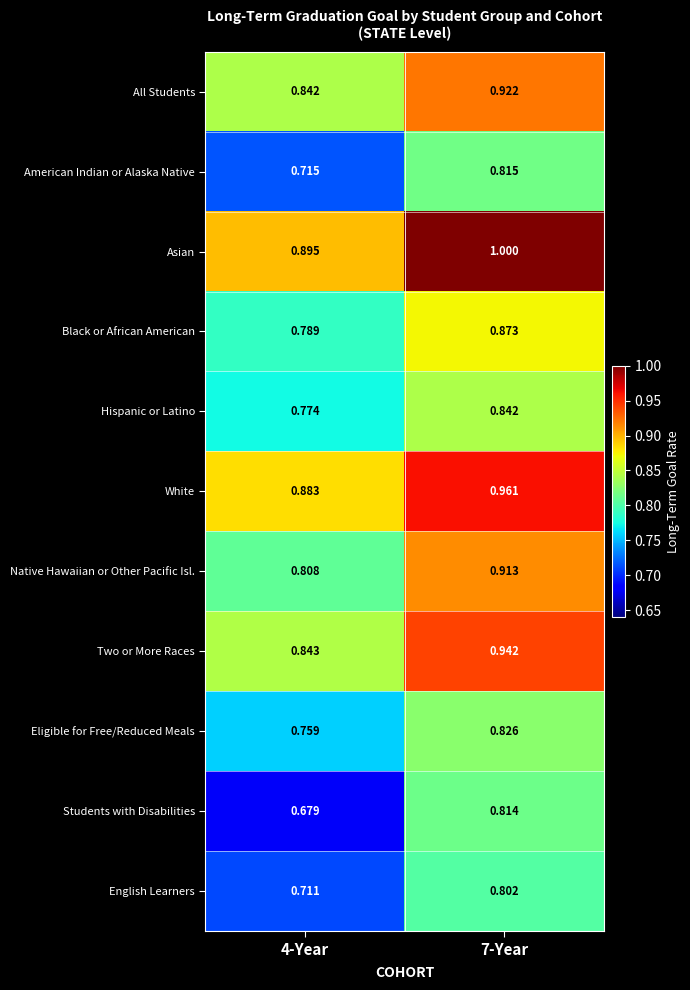

Rank the series by their maximum value, from lowest to highest.

English Learners, Students with Disabilities, American Indian or Alaska Native, Eligible for Free/Reduced Meals, Hispanic or Latino, Black or African American, Native Hawaiian or Other Pacific Isl., All Students, Two or More Races, White, Asian